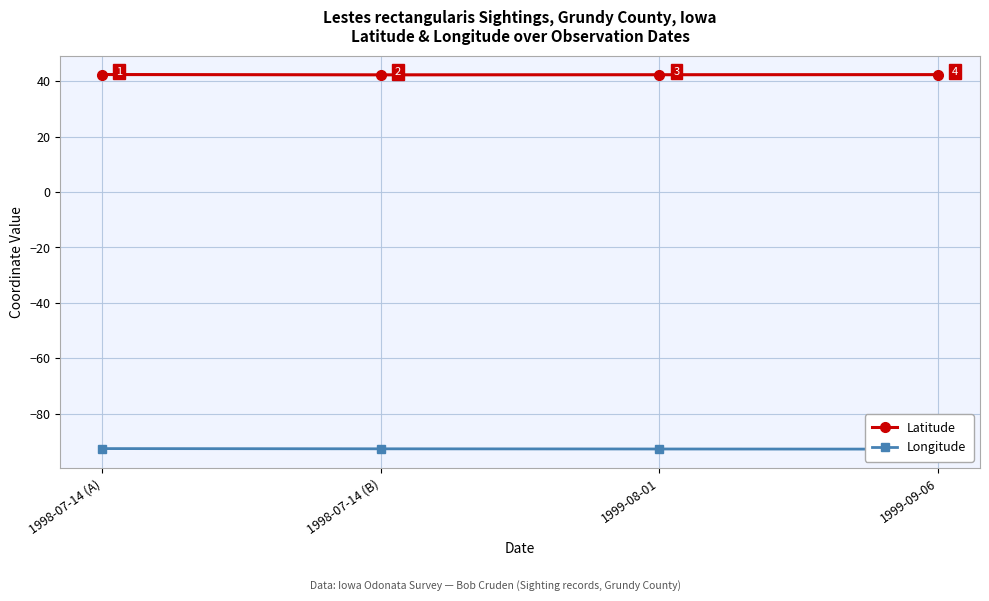

How many distinct data groups are displayed?

2